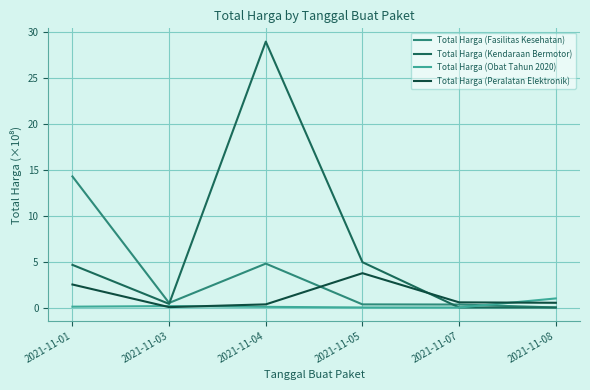

True or false: Total Harga (Peralatan Elektronik) has more than 1 interior local peaks.

False